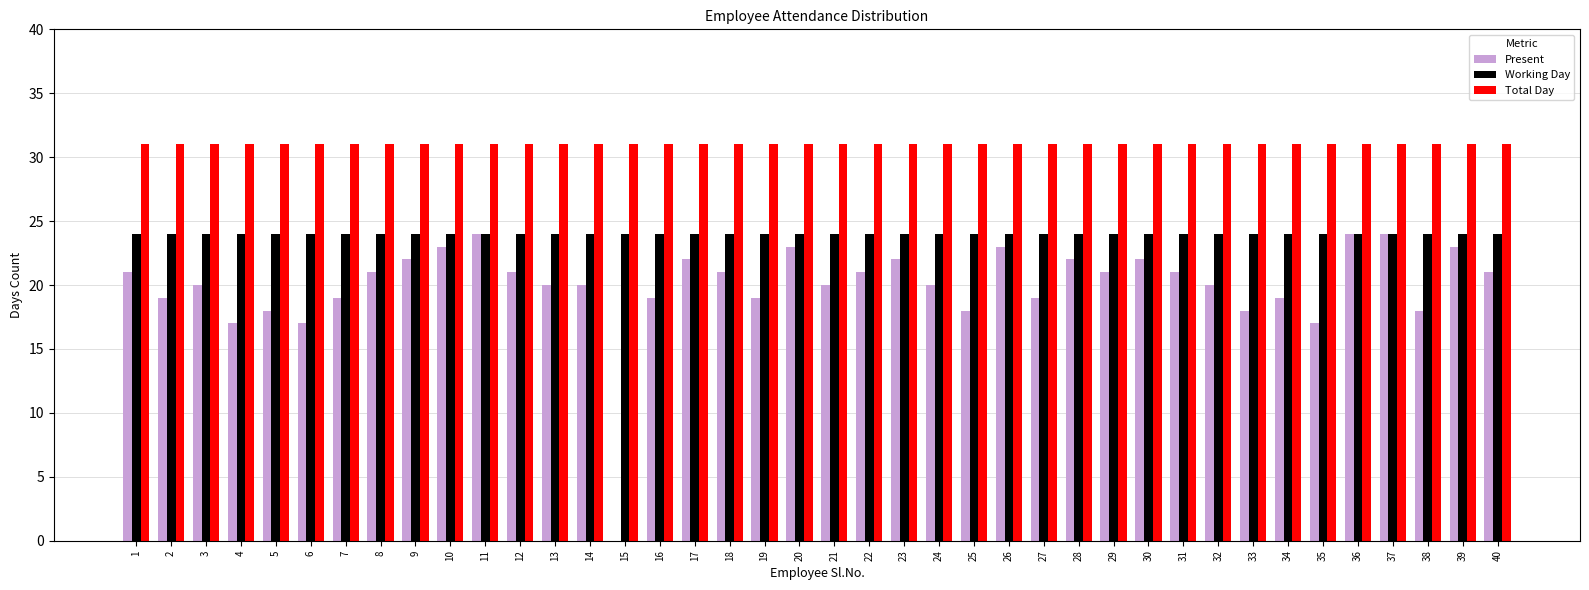

How many distinct data groups are displayed?

3